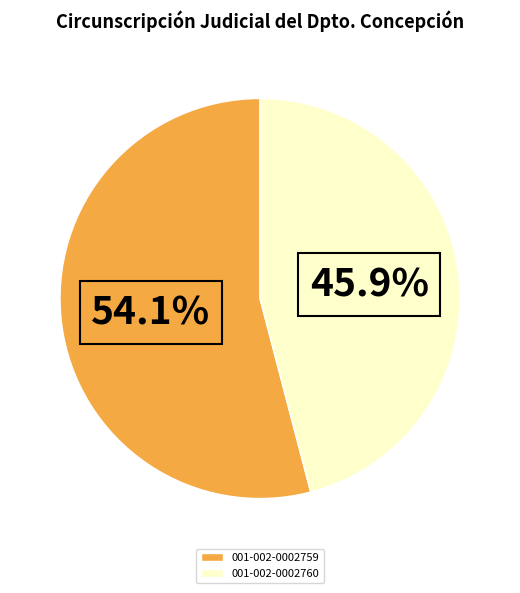

Combined, what portion of the pie is 001-002-0002759 and 001-002-0002760?

100.0%